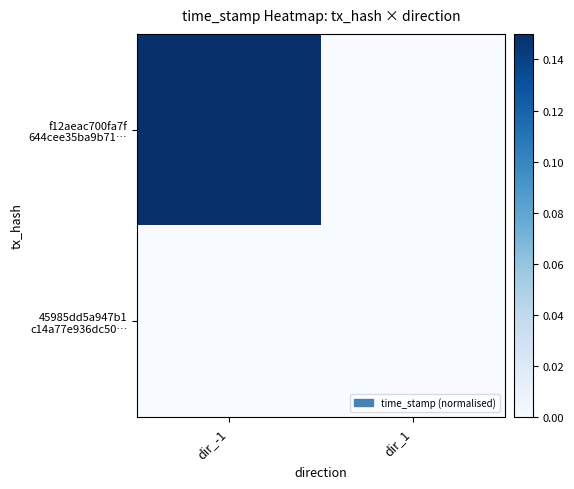

Which category has the highest value across all series?

dir_-1